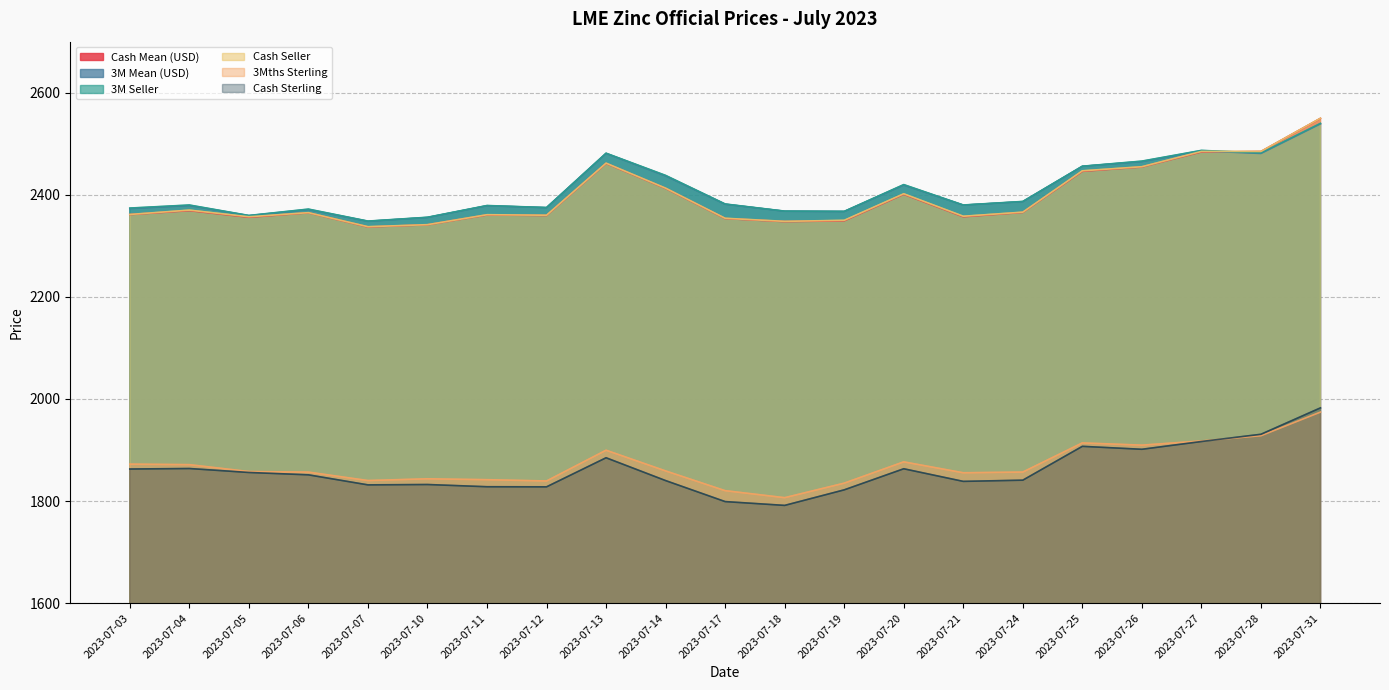

What is the value of the 3M Seller point at the 18th from the left?

2466.0